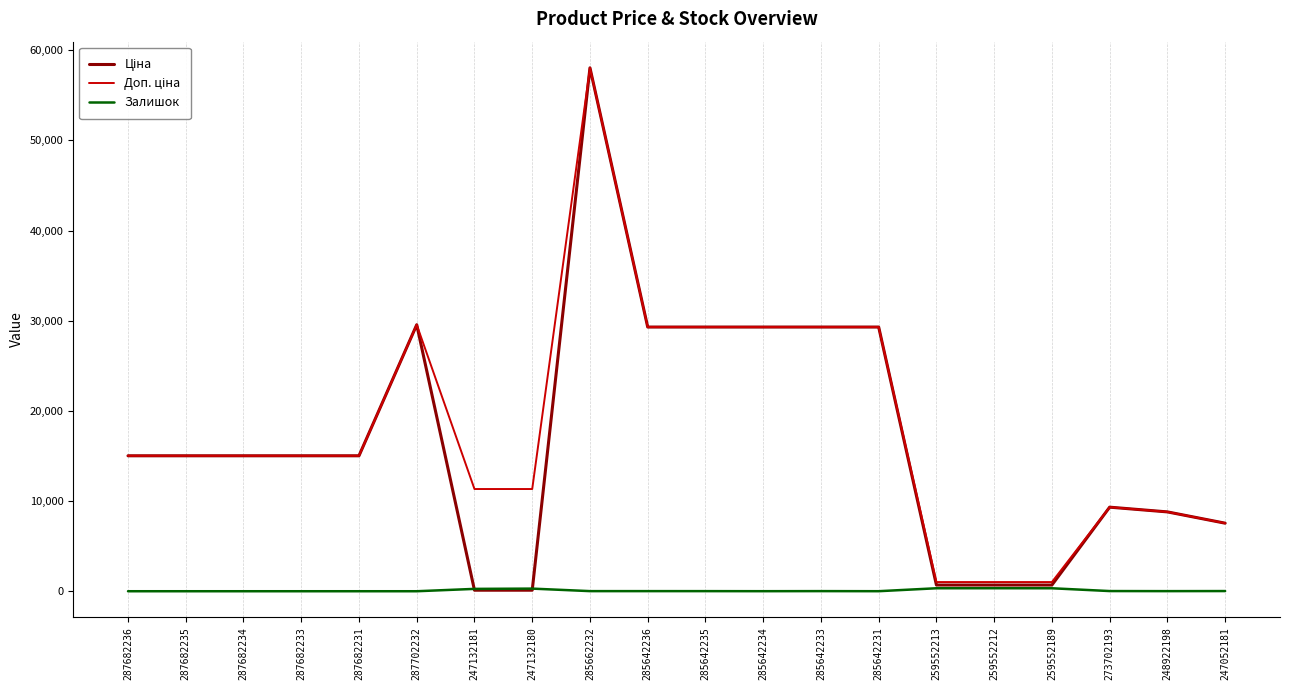

The value of Залишок at 287682236 is 0.0. True or false?

True